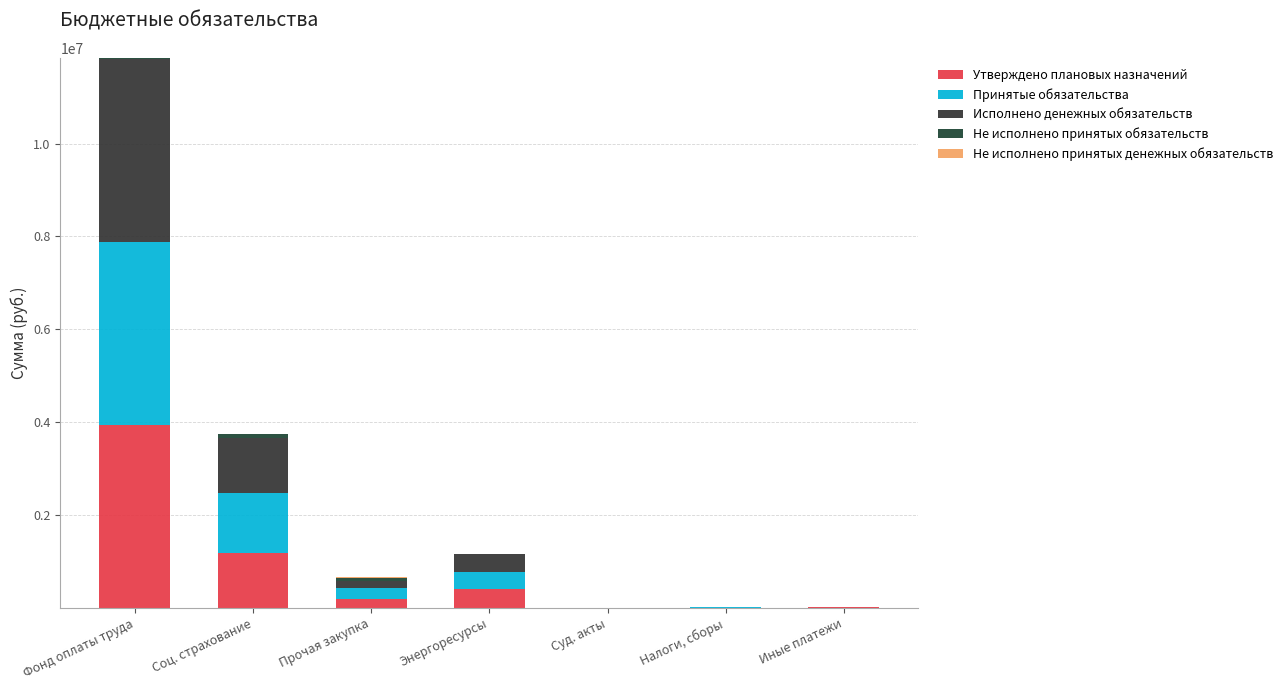

True or false: Не исполнено принятых денежных обязательств has a value of 1525.1 at Соц. страхование.

True